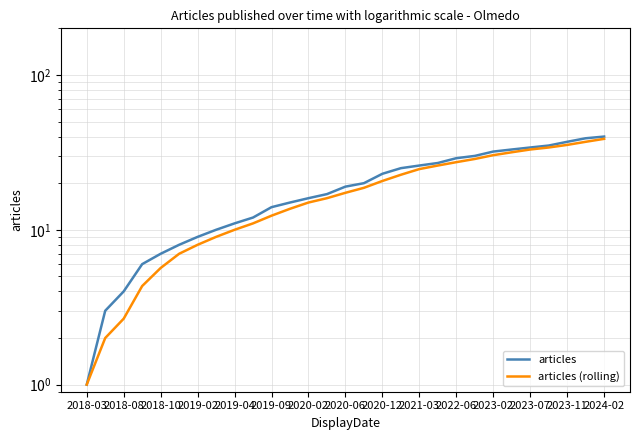

What is the spread (max minus min) of values at 2019-02?

1.0